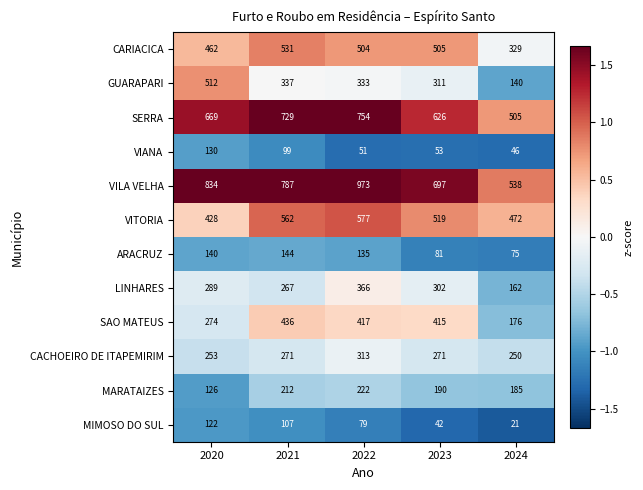

The SERRA series shows 626 at 2023. True or false?

True